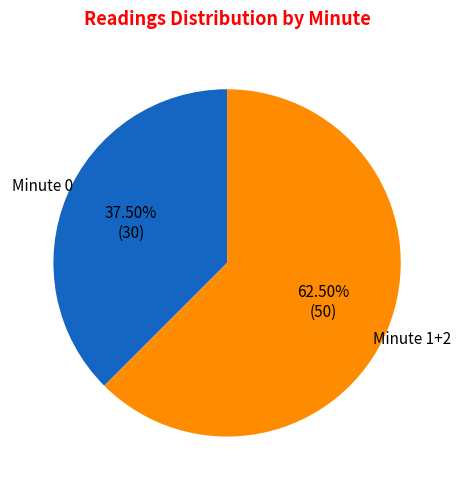

Is there a majority slice in this chart?

Yes